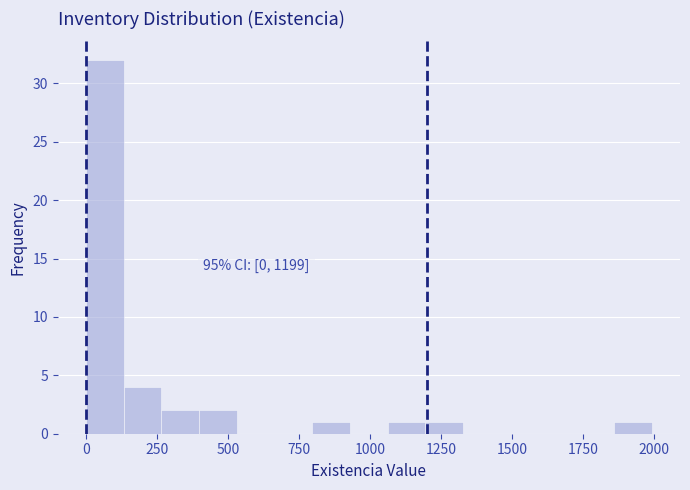

Around what value on the x-axis is the tallest bar? Give the approximate position of its centre, as read against the axis.

50